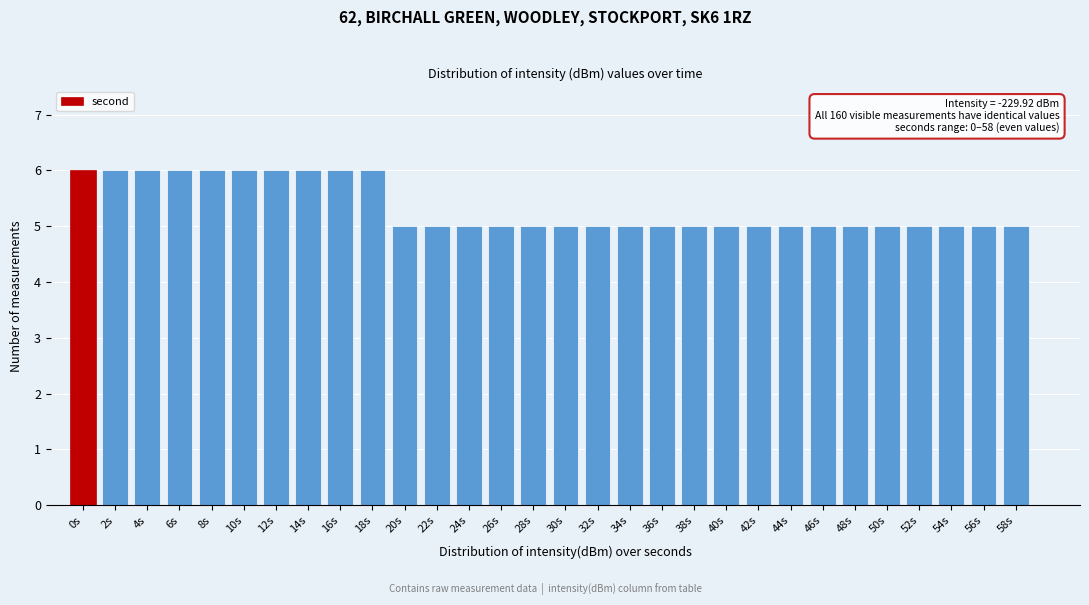

Reading right to left, transcribe all the data shown in this chart.

5	5	5	5	5	5	5	5	5	5	5	5	5	5	5	5	5	5	5	5	6	6	6	6	6	6	6	6	6	6